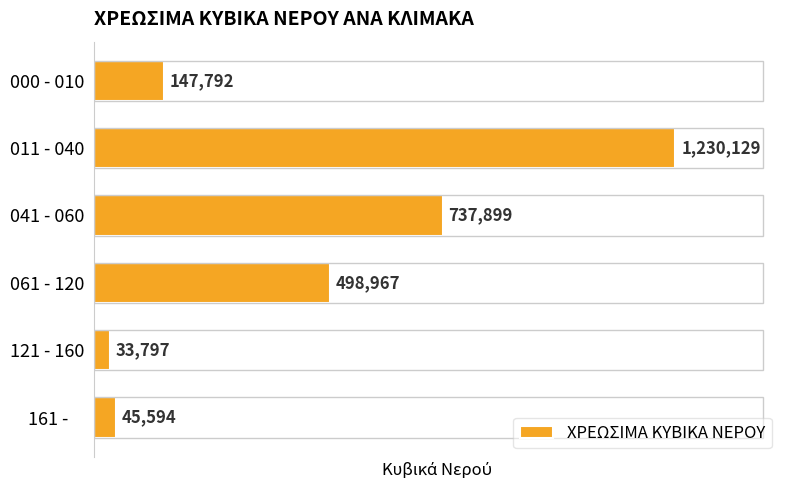

Between 041 - 060 and 011 - 040, which is larger?

011 - 040